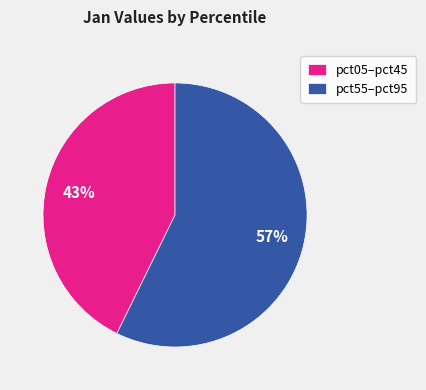

What percentage is the pct55–pct95 slice, to the nearest percent?

57%